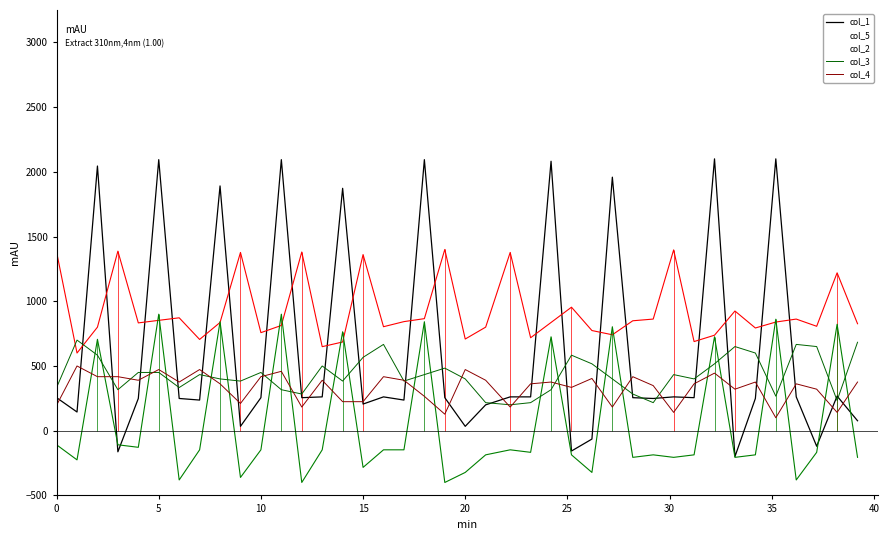

How many interior local valleys does the col_1 series have?

13